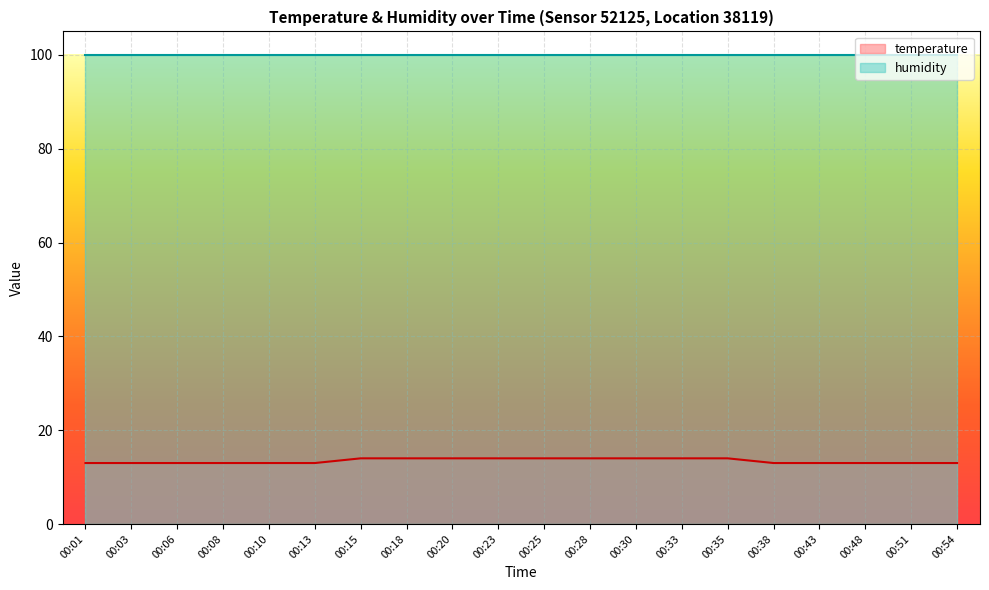

The value at 00:13 is 13. True or false?

True